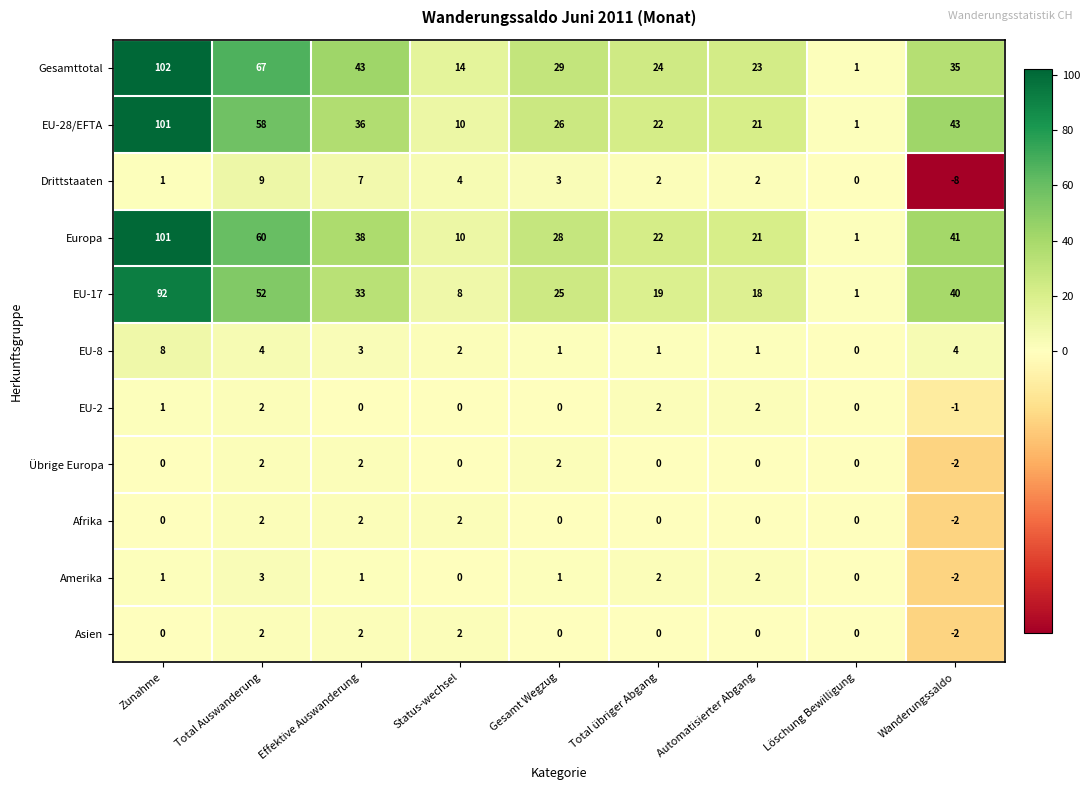

Which series has the largest total across all categories?

Gesamttotal